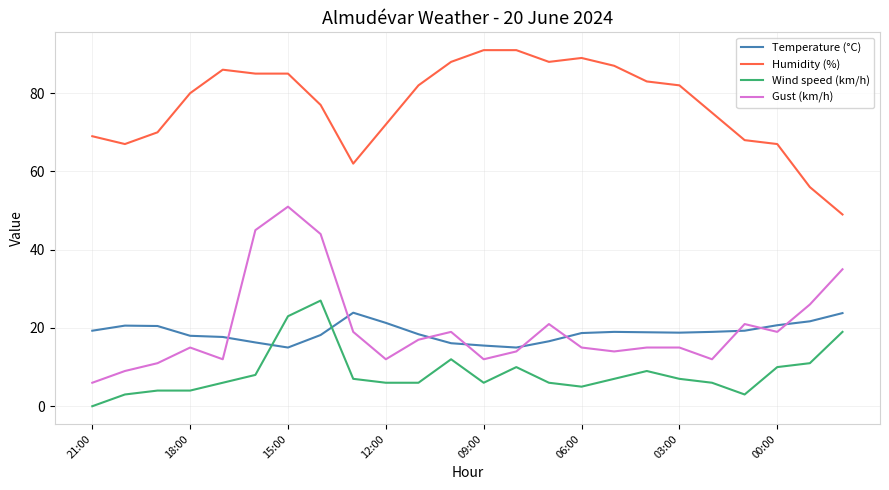

What is the highest value of the Wind speed (km/h) series?

27.0